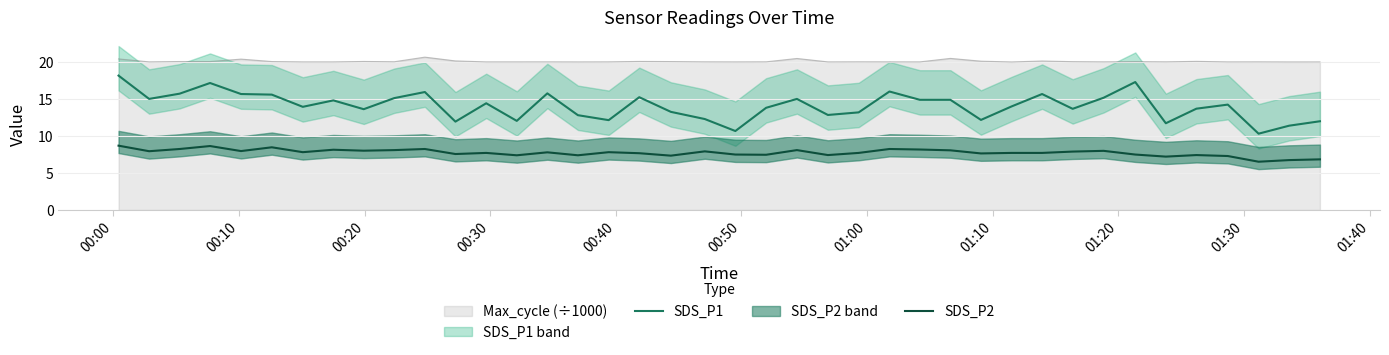

Which series has the largest range (max minus min)?

SDS_P1